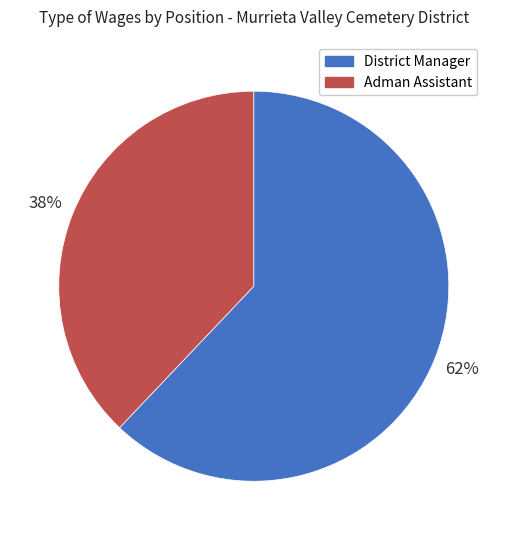

What percentage is the District Manager slice, to the nearest percent?

62%